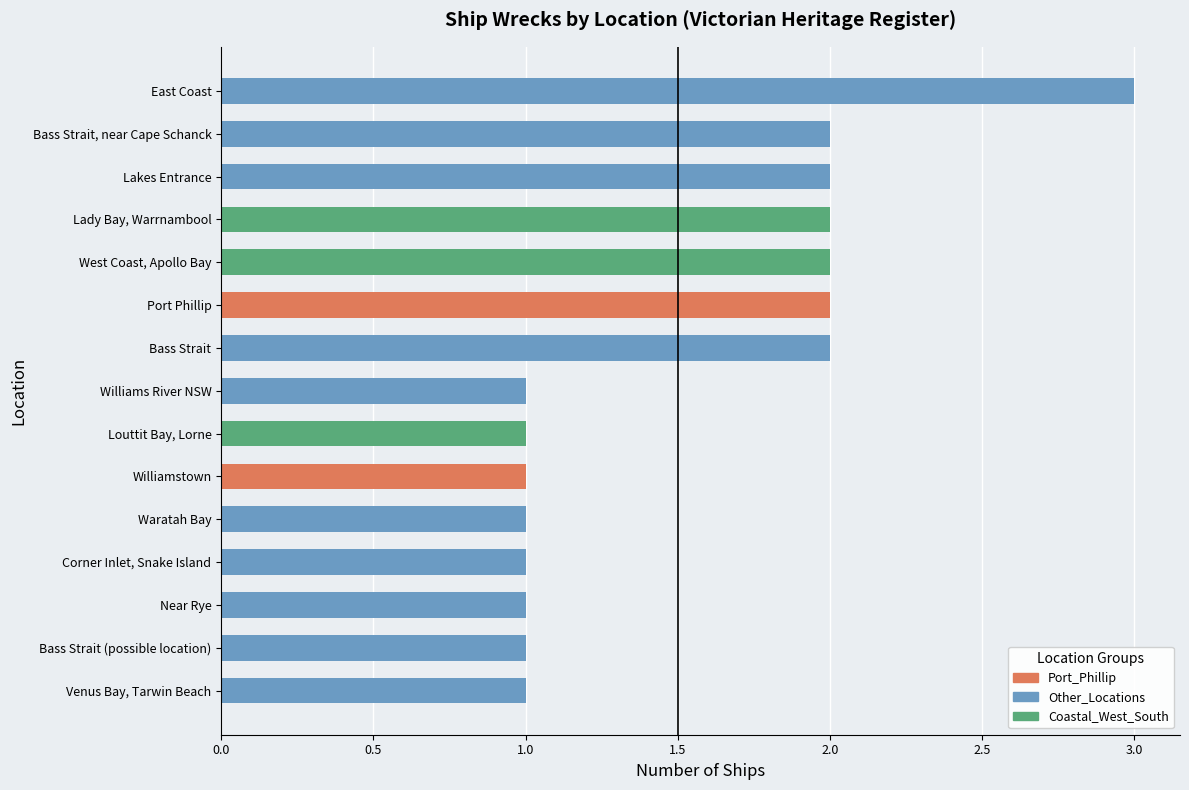

Count the number of data series in this chart.

1